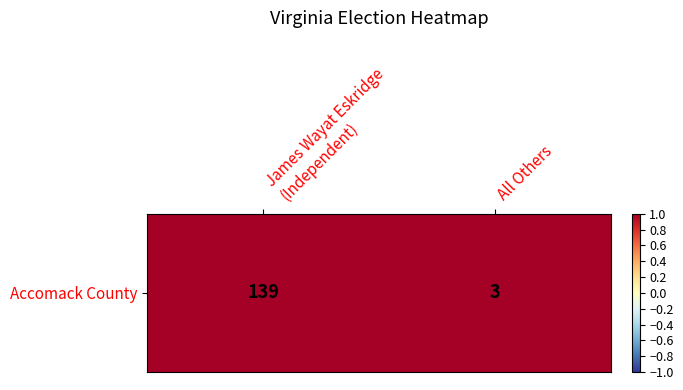

Rank the categories by value from highest to lowest.

James Wayat Eskridge
(Independent), All Others